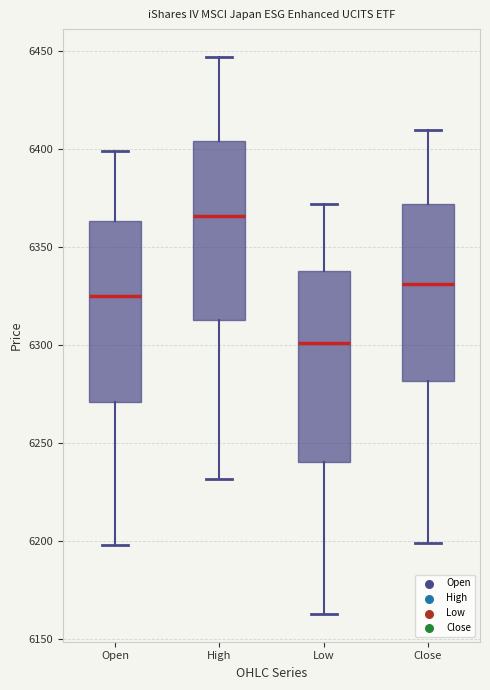

Reading left to right, read every box against the y-axis: the position of its median line, the range the box covers, and the ends of its whiskers. The values are not printed on the chart, so give them approximately, as read against the axis.

Open: median 6325, box 6270 to 6365, whiskers 6200 to 6400
High: median 6365, box 6315 to 6405, whiskers 6230 to 6445
Low: median 6300, box 6240 to 6340, whiskers 6165 to 6370
Close: median 6330, box 6280 to 6370, whiskers 6200 to 6410